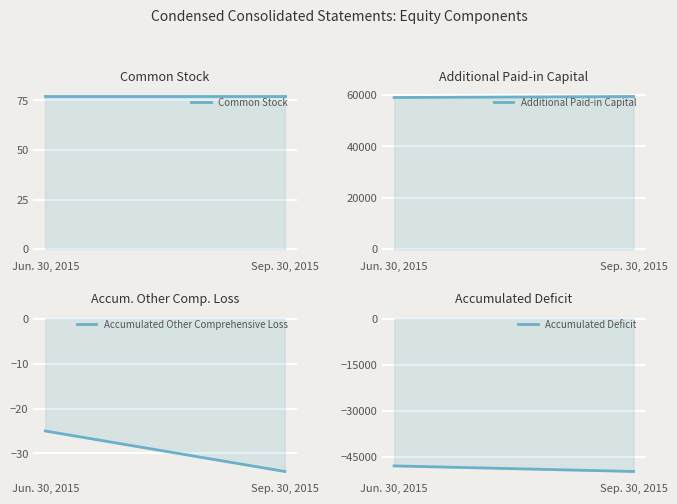

What is the difference between the maximum and minimum values in the Accumulated Other Comprehensive Loss series?

9